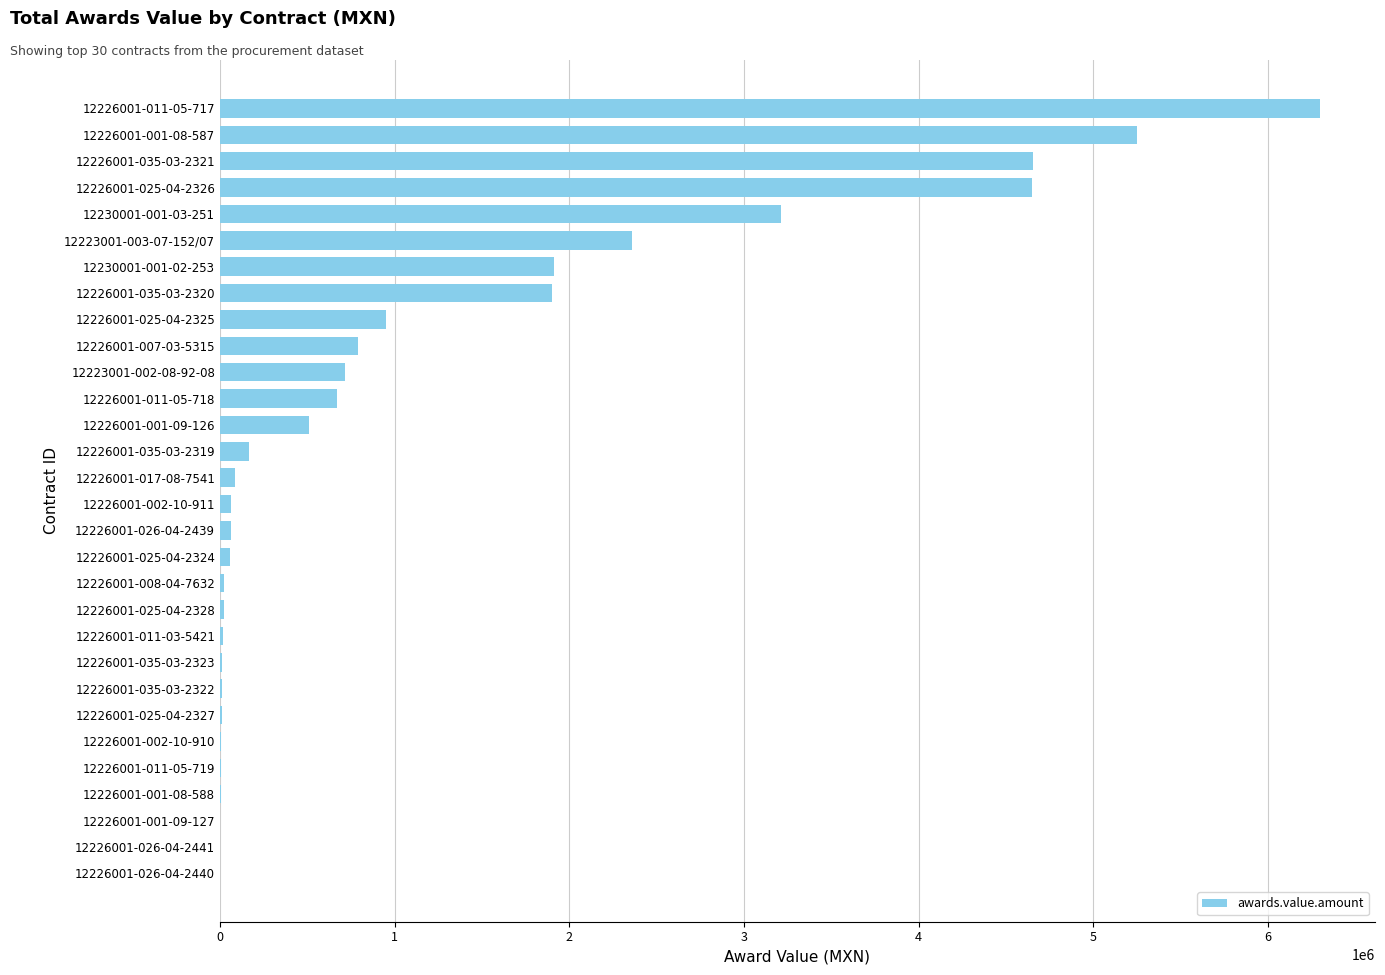

Is it true that the value at 12226001-025-04-2325 is 950400.0?

True